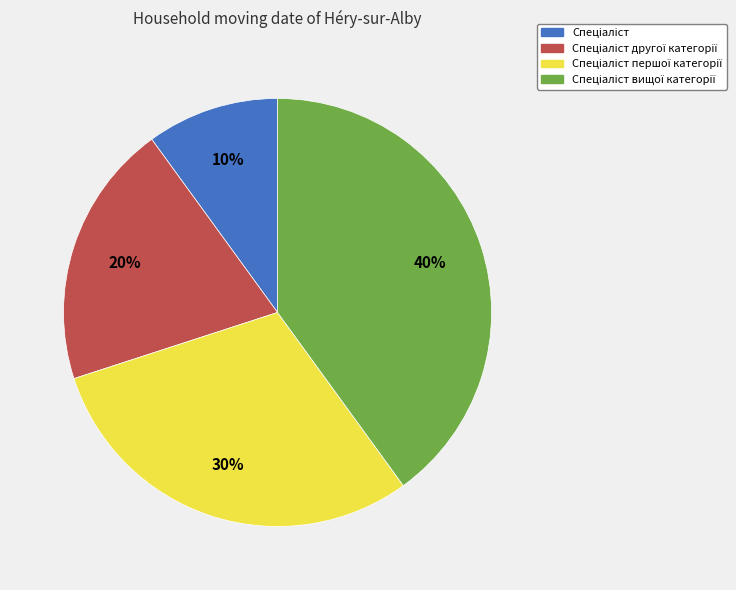

To the nearest percent, what is the average slice percentage?

25%